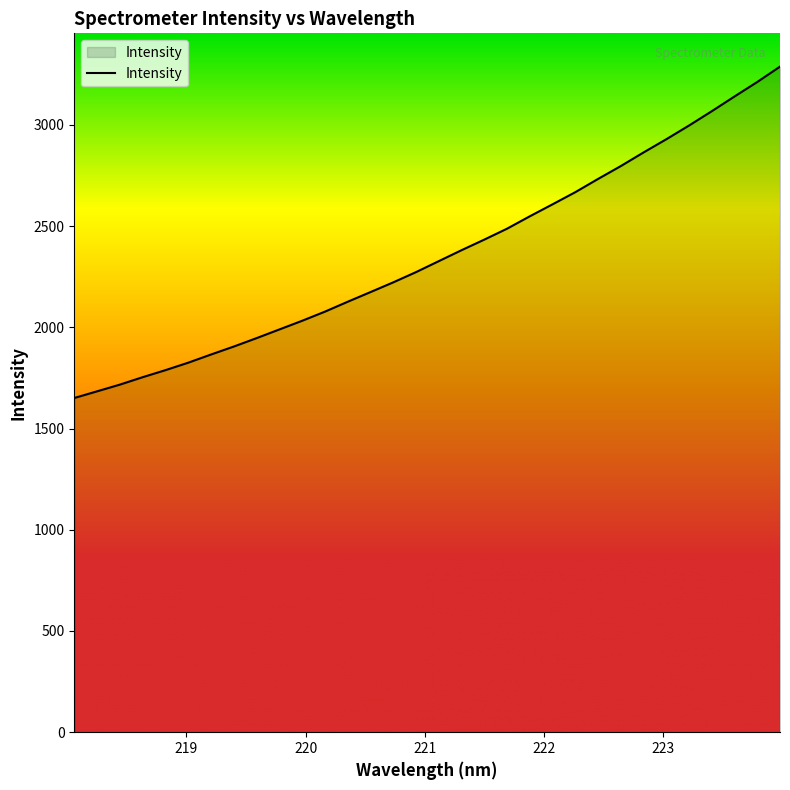

What is the difference between the maximum and minimum values?

1636.9